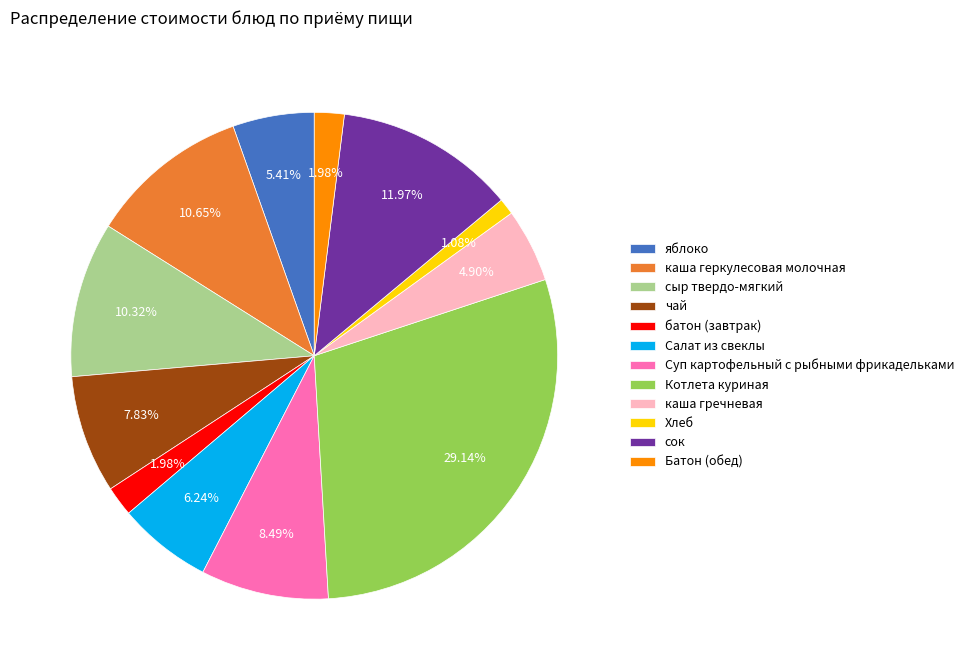

To the nearest percent, what is the difference between the largest and smallest slice percentages?

28%